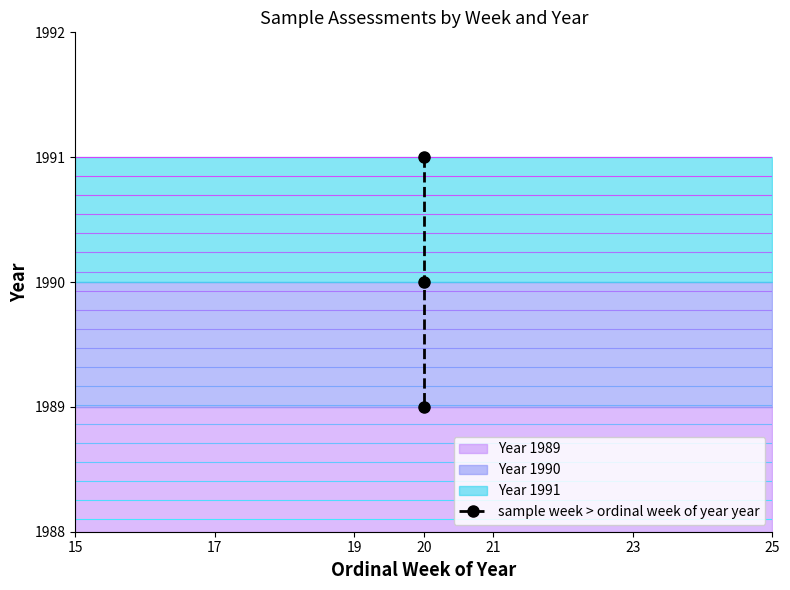

What is the difference between the second highest and minimum values?

1